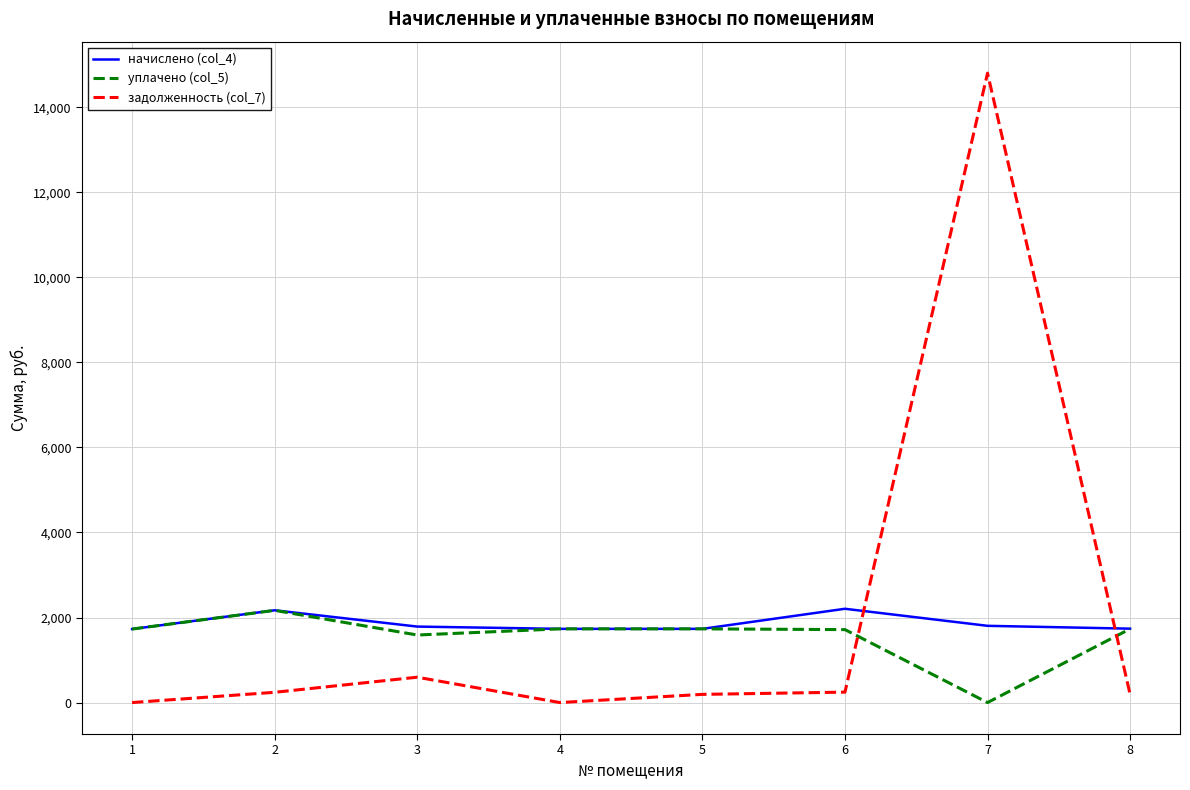

The value of уплачено (col_5) at 1 is 548.1. True or false?

False